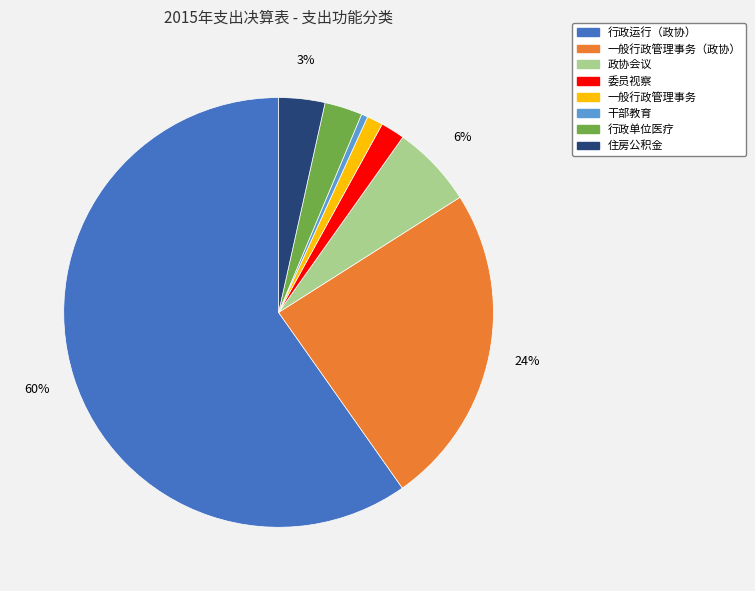

To the nearest percent, what is the average slice percentage?

12%